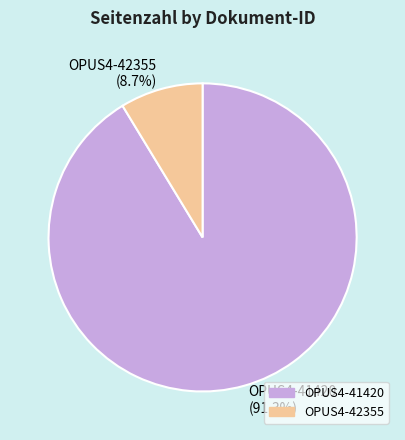

What is the largest slice in the pie chart?

OPUS4-41420